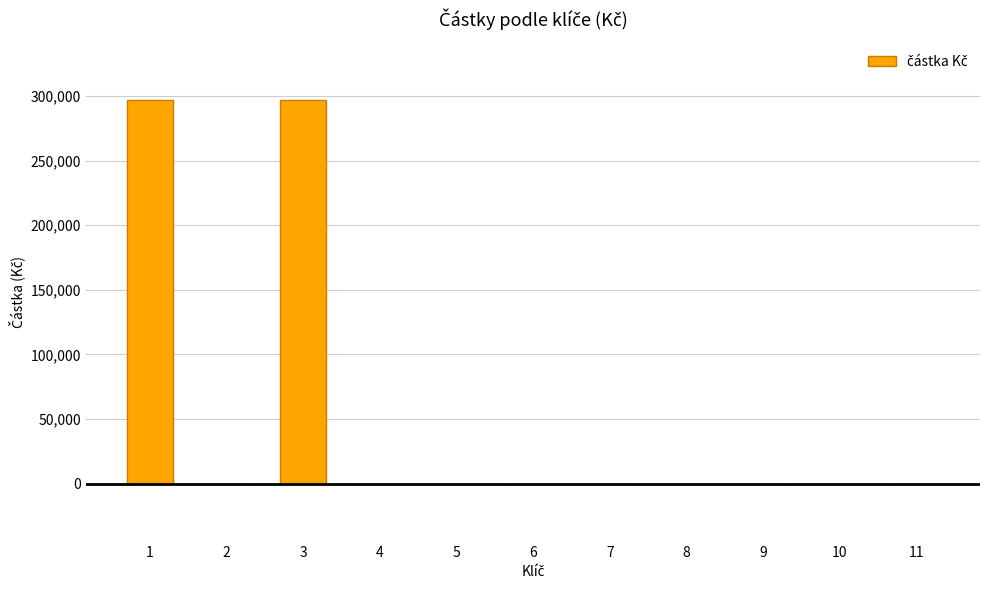

Is it true that the value at 10 is 164392?

False